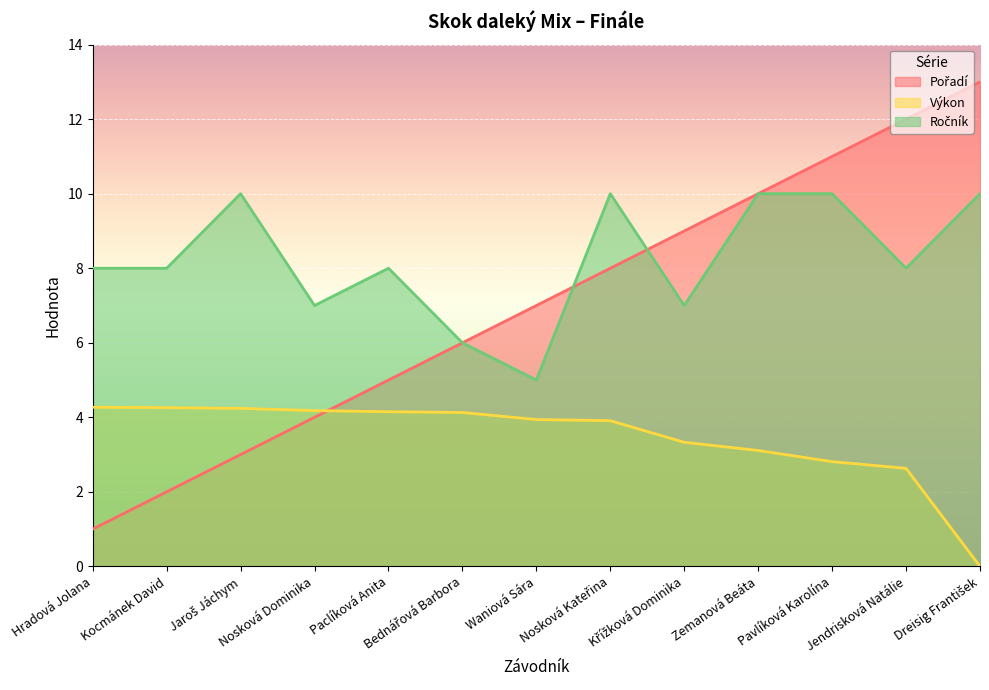

Rank the series by their maximum value, from highest to lowest.

Pořadí, Ročník, Výkon